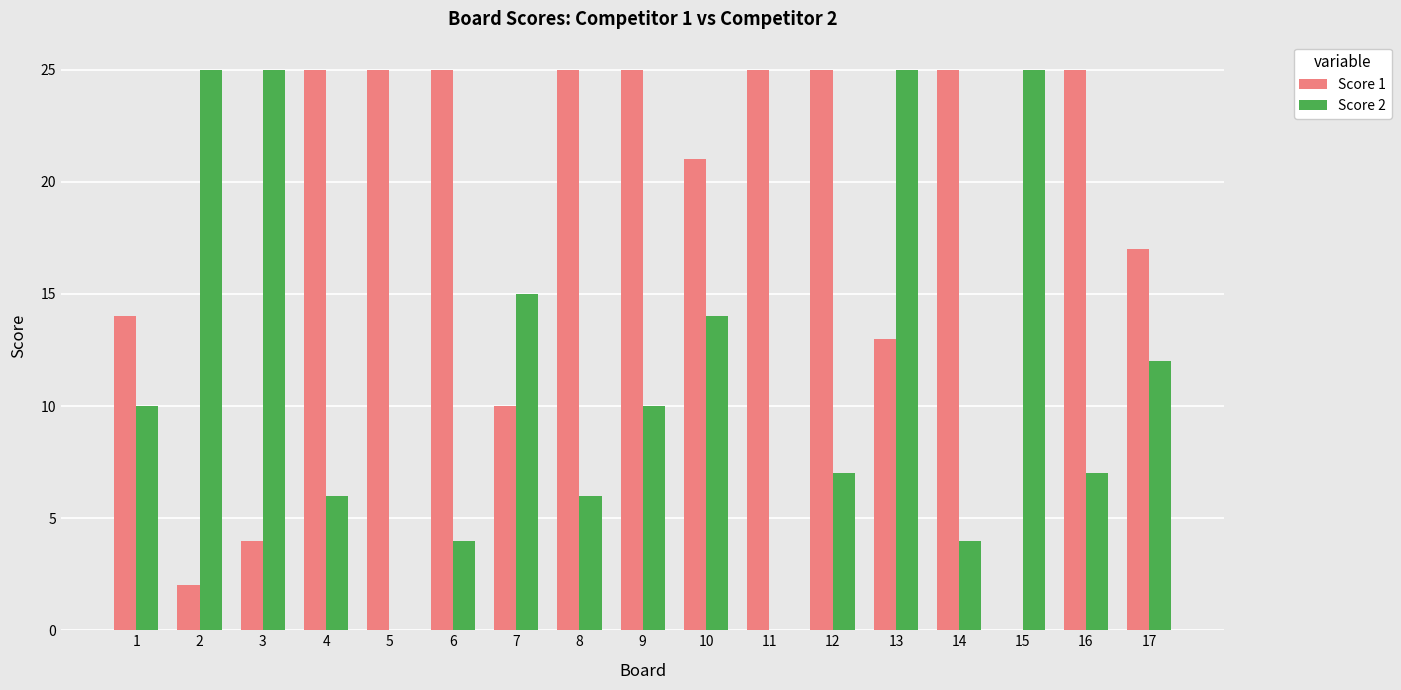

Reading left to right, list all the values displayed in this chart.

Score 1: 1=14	2=2	3=4	4=25	5=25	6=25	7=10	8=25	9=25	10=21	11=25	12=25	13=13	14=25	15=0	16=25	17=17
Score 2: 1=10	2=25	3=25	4=6	5=0	6=4	7=15	8=6	9=10	10=14	11=0	12=7	13=25	14=4	15=25	16=7	17=12